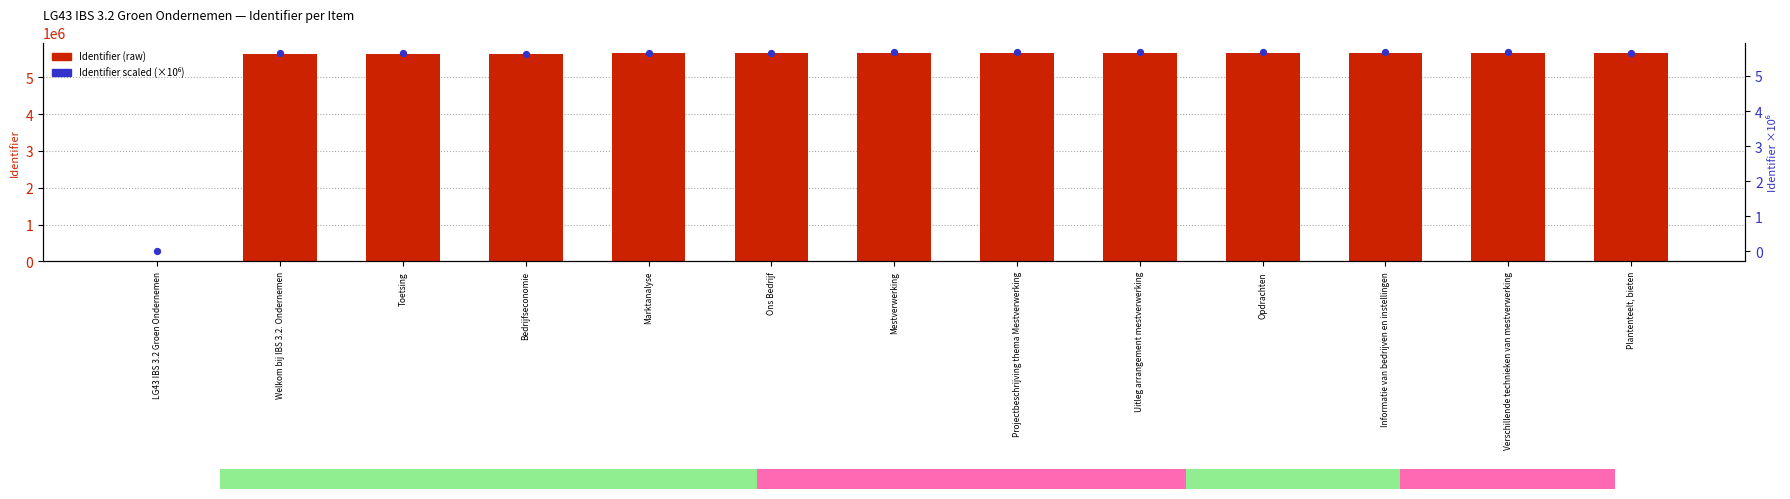

Which series reaches the minimum Y coordinate?

Identifier (raw)